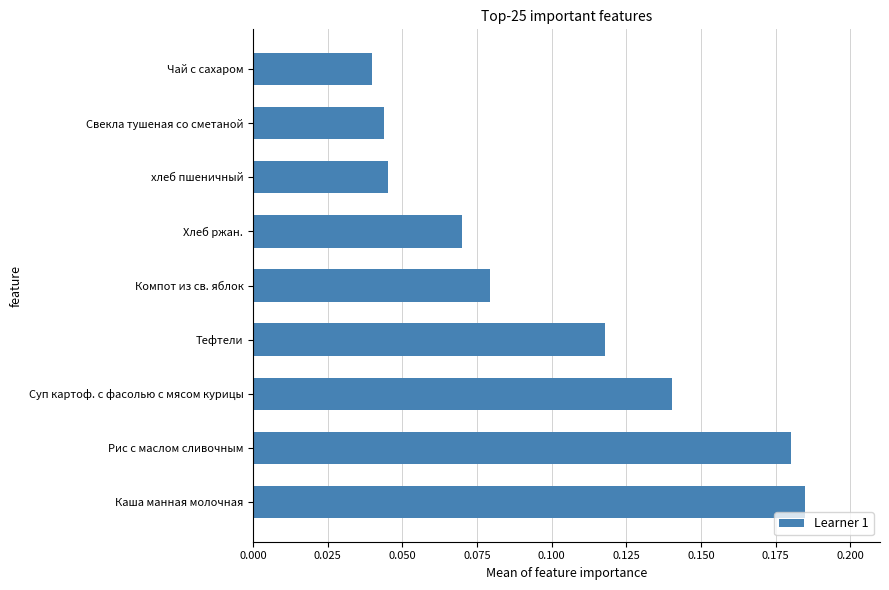

Between Суп картоф. с фасолью с мясом курицы and Каша манная молочная, which is larger?

Каша манная молочная